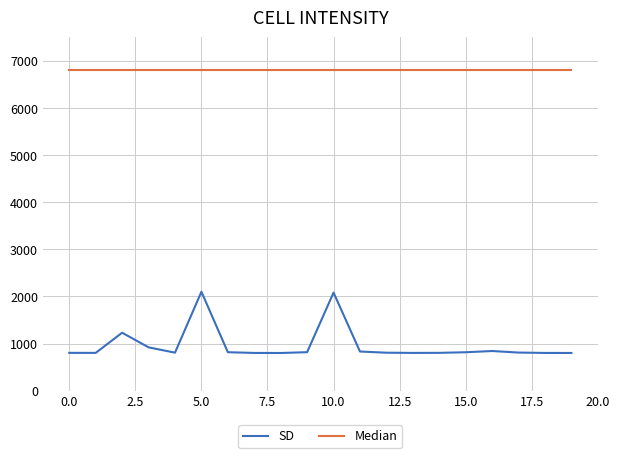

What is the maximum value shown in the chart?

6800.0